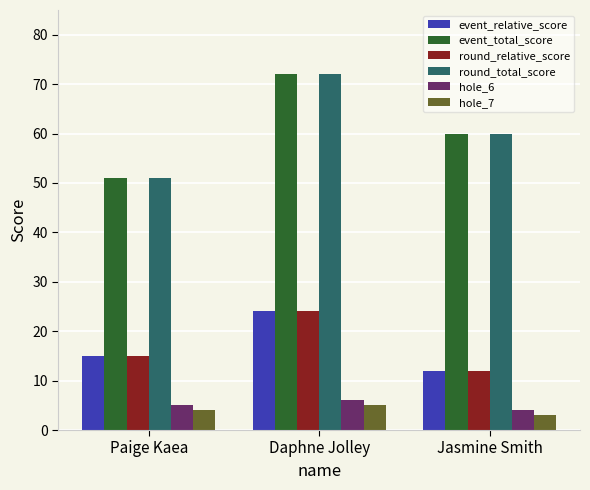

What is the difference between the highest and lowest values at Jasmine Smith?

57